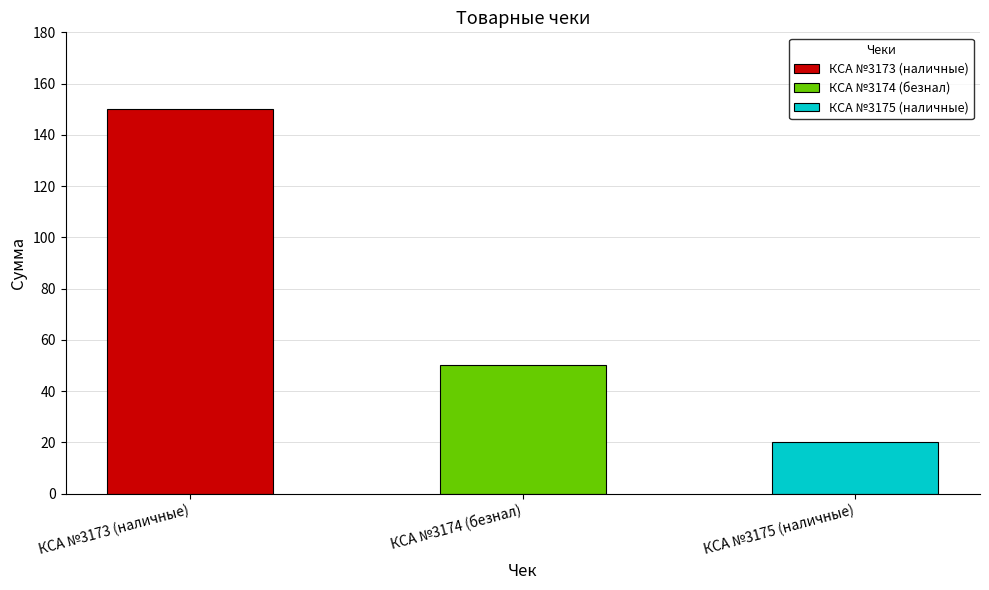

Reading left to right, transcribe all the data shown in this chart.

КСА №3173 (наличные)=150	КСА №3174 (безнал)=50	КСА №3175 (наличные)=20